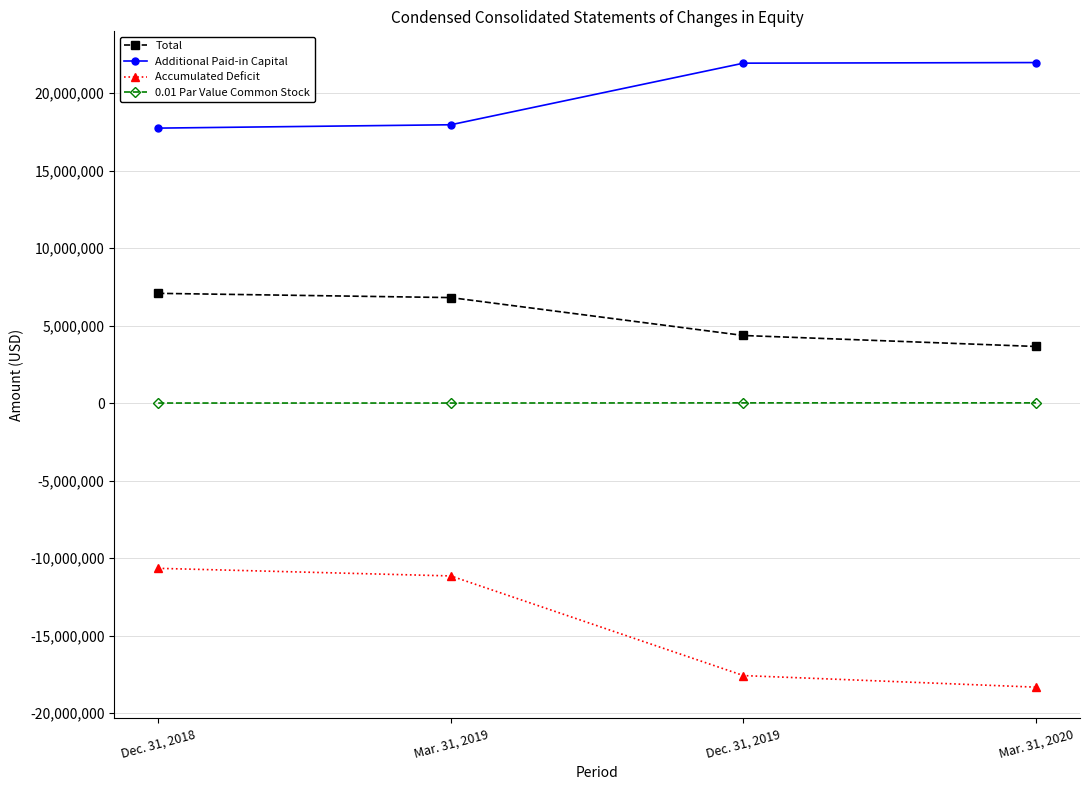

How many distinct data groups are displayed?

4